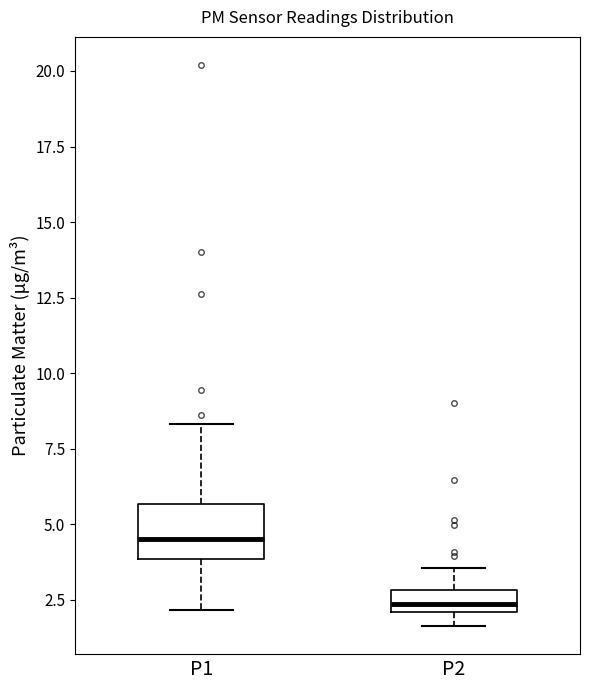

Comparing the boxes themselves (not the whiskers), which one is the tallest?

P1